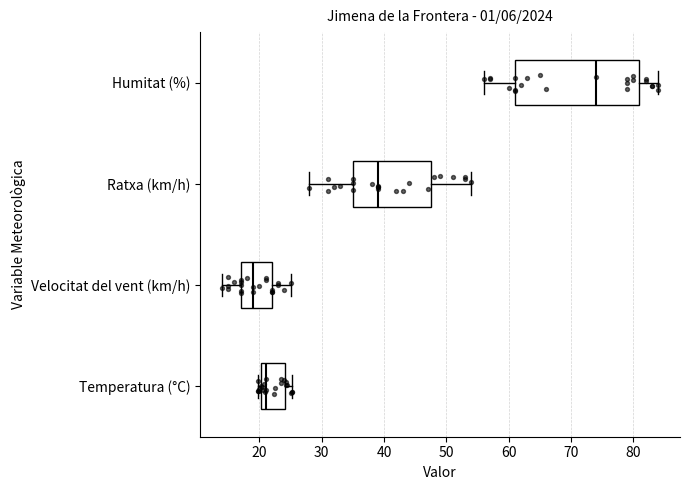

Comparing the boxes themselves (not the whiskers), which one is the widest?

Humitat (%)